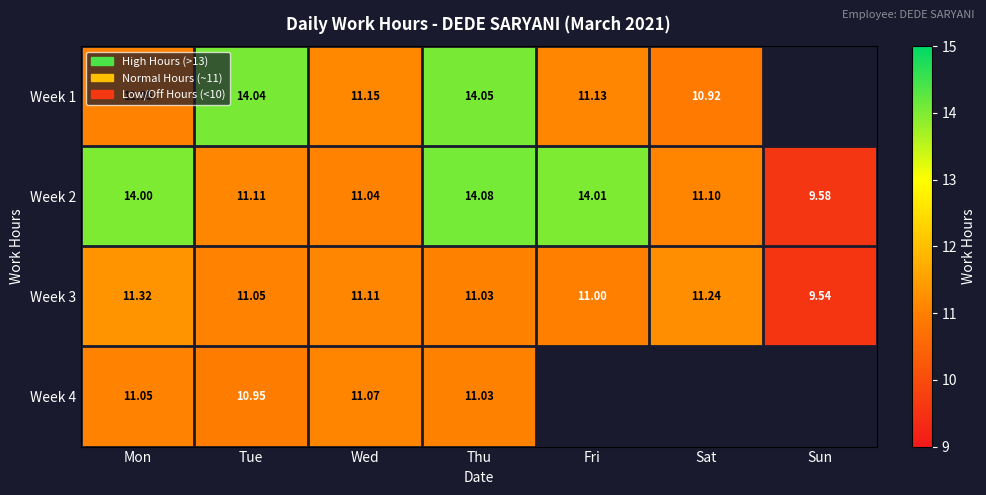

Is the value of Week 2 at Wed greater than the value of Week 4 at Mon?

No